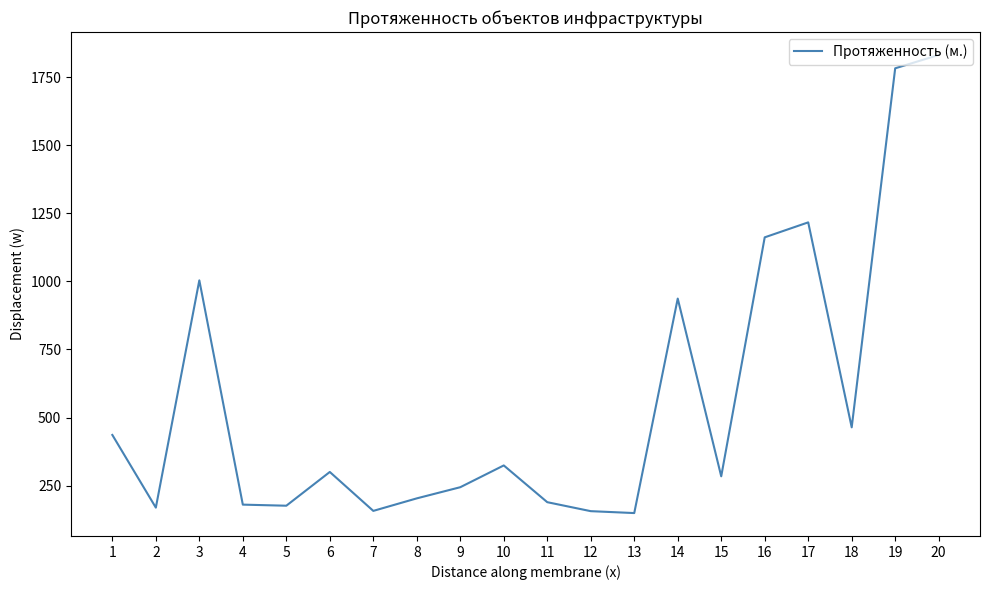

Is it true that the value at 7 is 157?

True